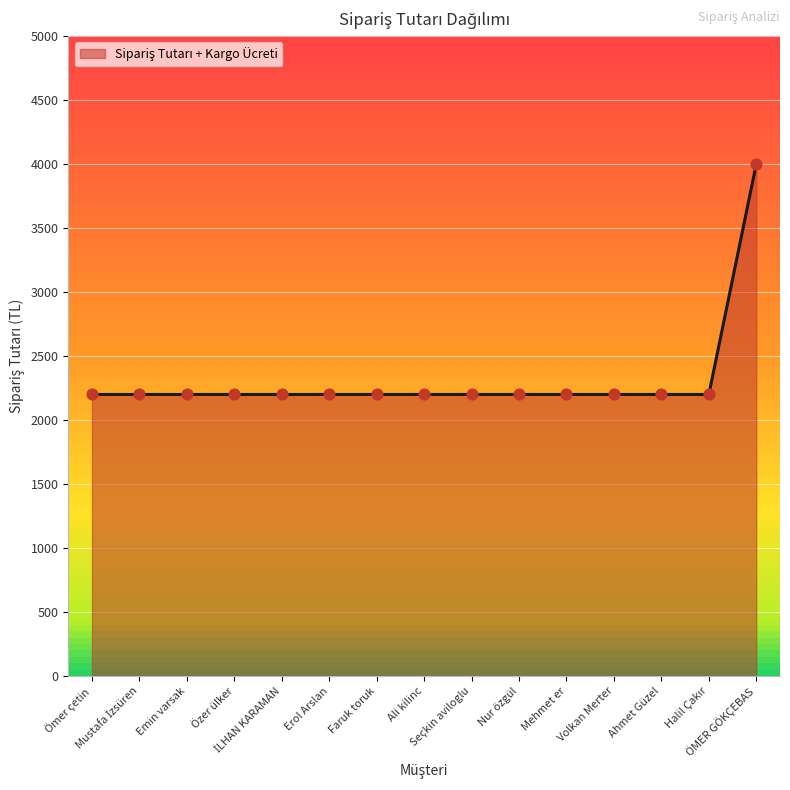

What is the smallest value displayed?

2199